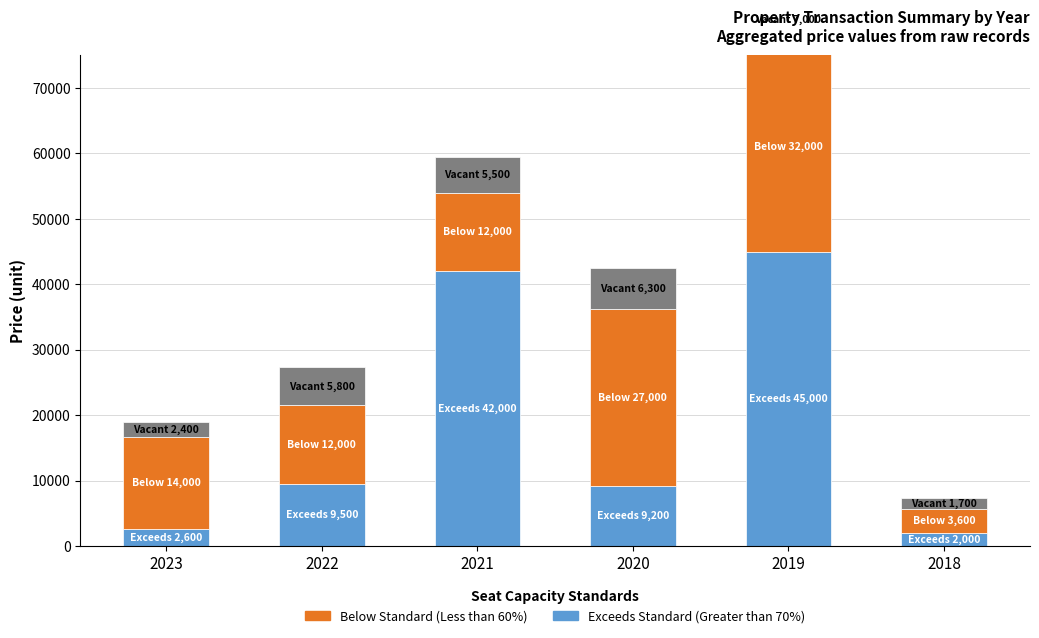

At which label is Vacant closest to 4350?

2021